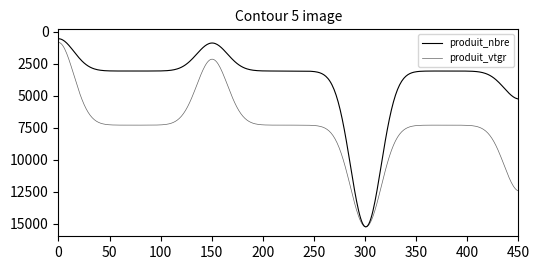

True or false: produit_vtgr and produit_nbre intersect in this chart.

False